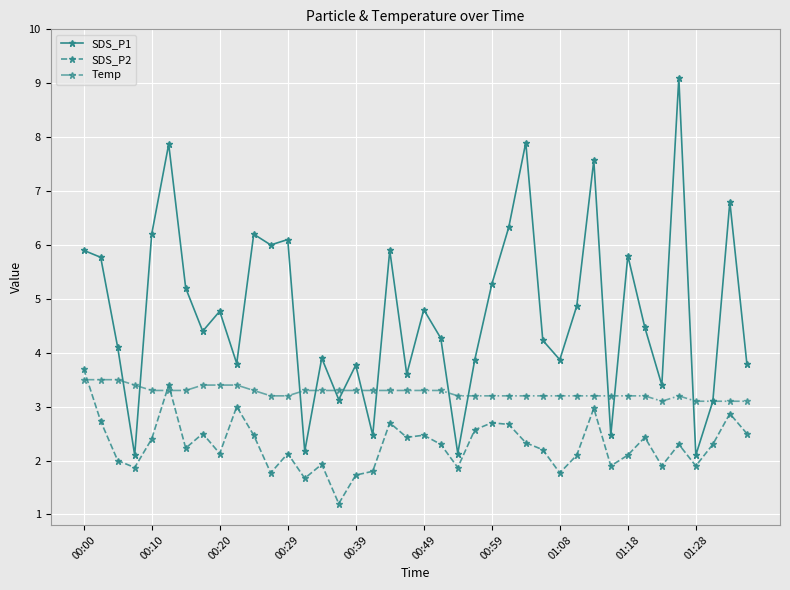

What is the average value of the Temp series?

3.3